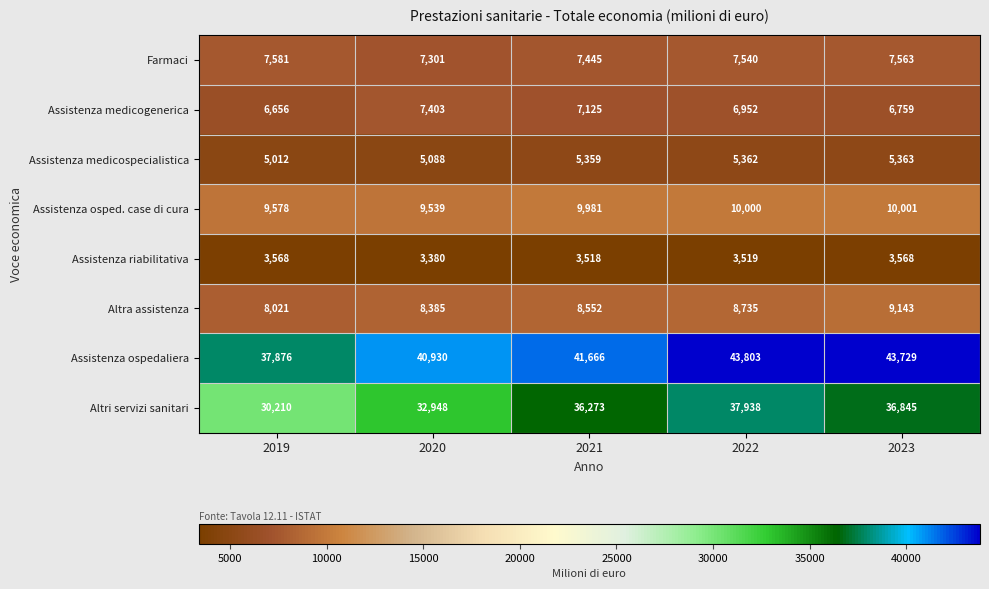

What is the lowest value of the Assistenza riabilitativa series?

3380